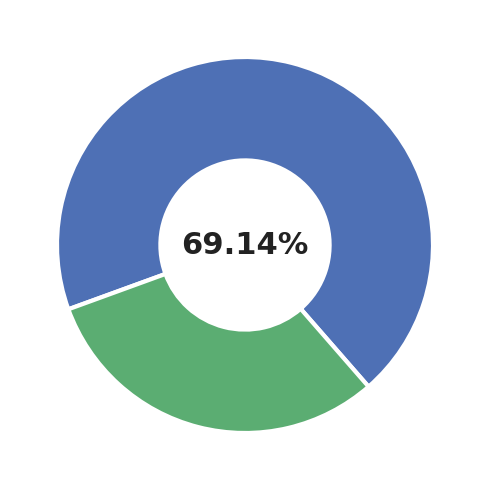

Count the number of slices in the pie.

2